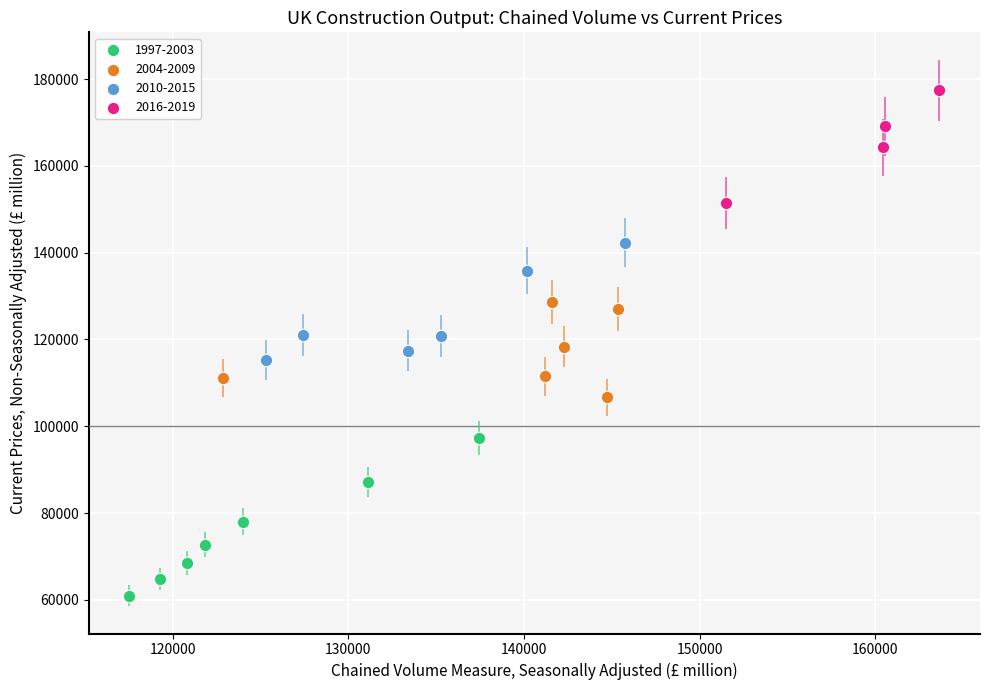

Which series contains the highest Y value?

2016-2019